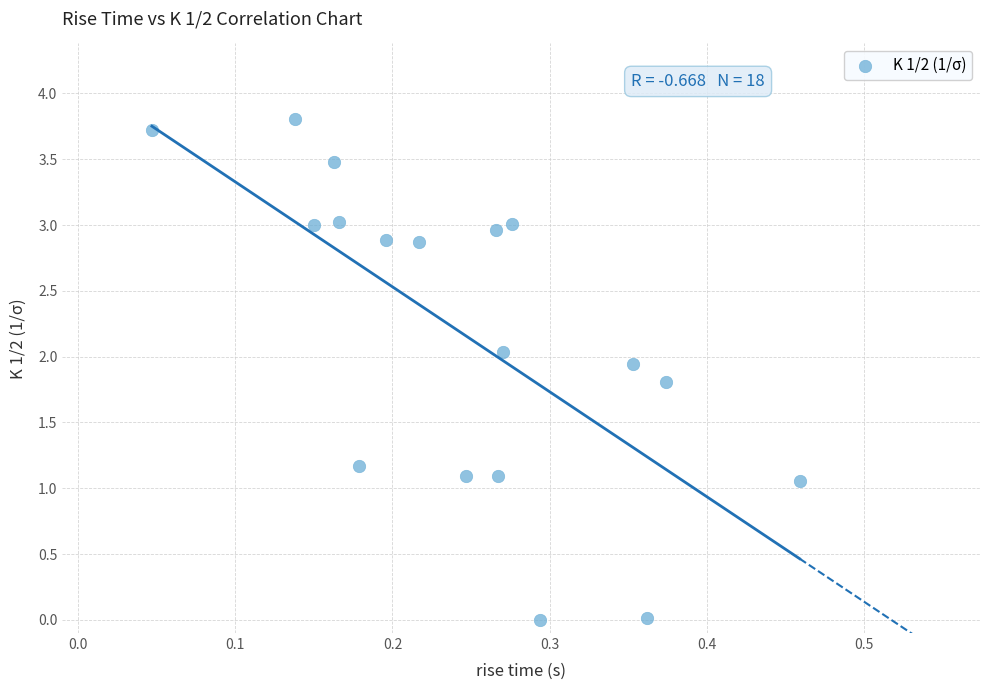

What is the range of X values (max minus min)?

0.4